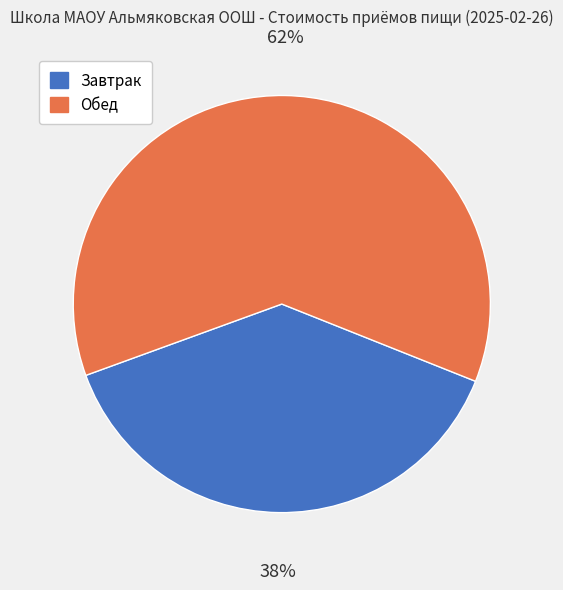

Is it true that Обед is 55% of the pie?

False